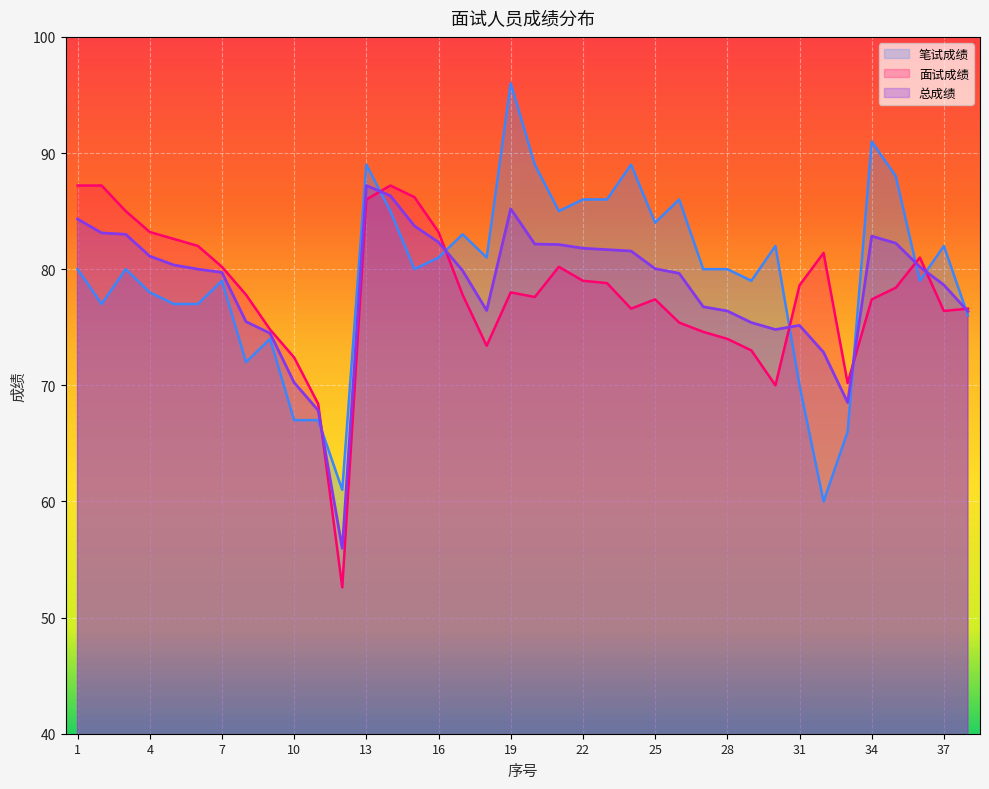

Where is the first local maximum for 笔试成绩?

3